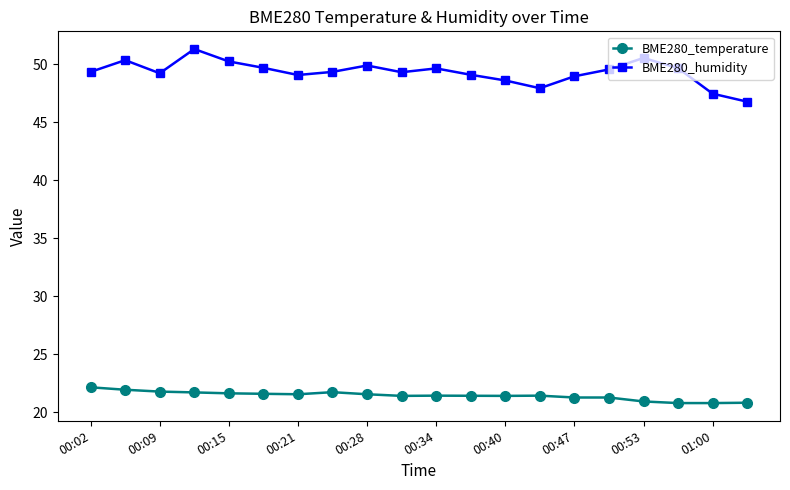

How many distinct data groups are displayed?

2